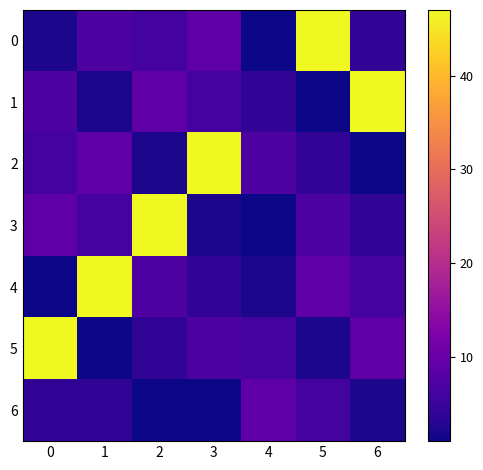

What is the greatest value displayed?

47